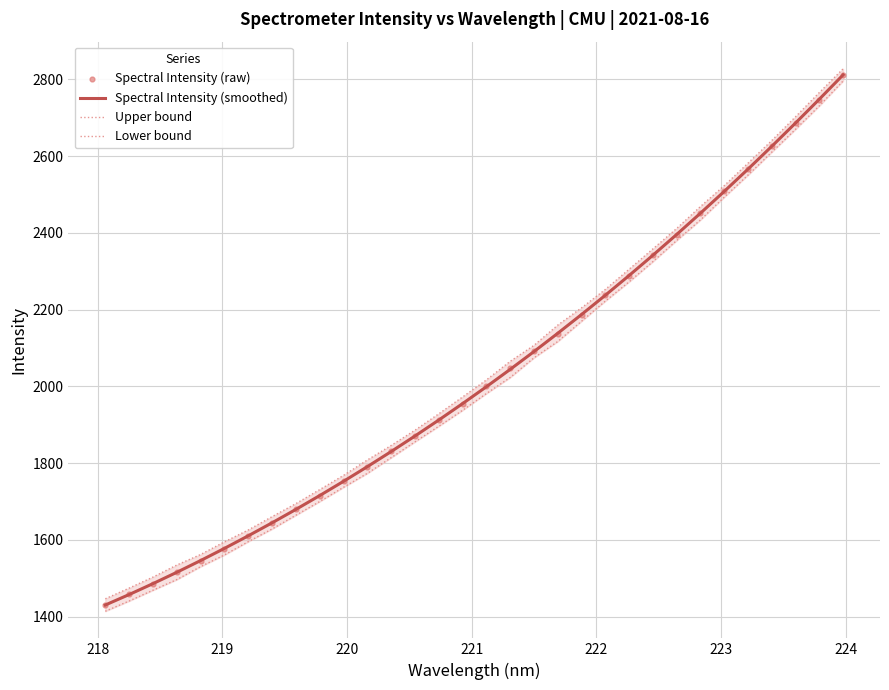

Which series reaches the minimum Y coordinate?

Lower bound